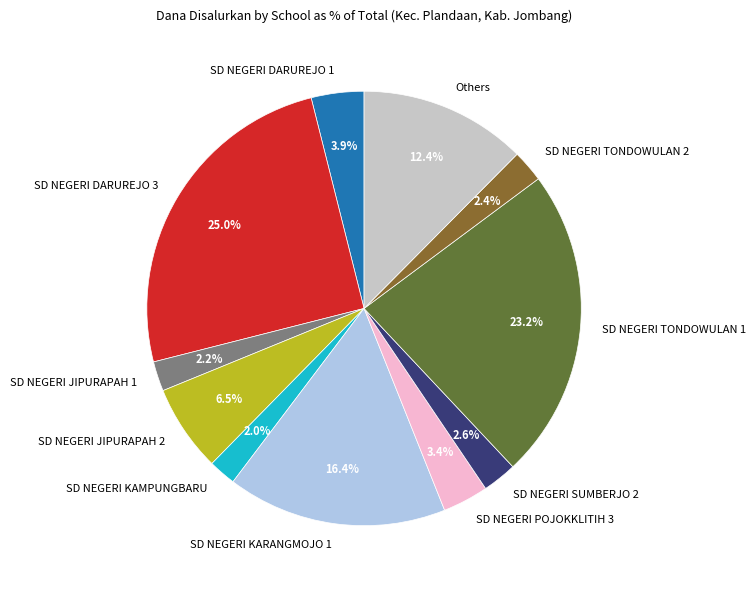

Which has a higher value, SD NEGERI KARANGMOJO 1 or SD NEGERI TONDOWULAN 1?

SD NEGERI TONDOWULAN 1